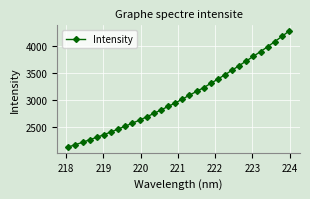

How many values are below 3013?

16